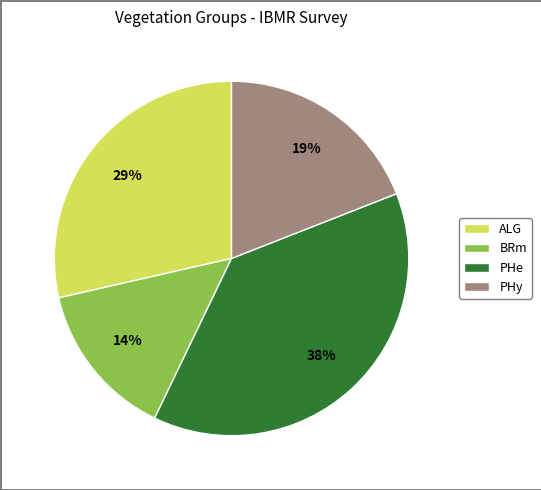

How many segments does this pie chart have?

4